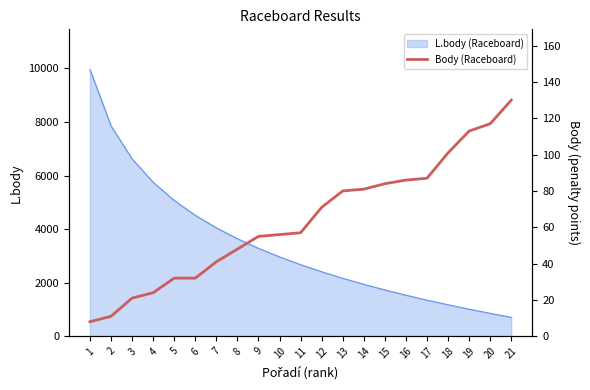

Where is the data nearest to the value 69?

12